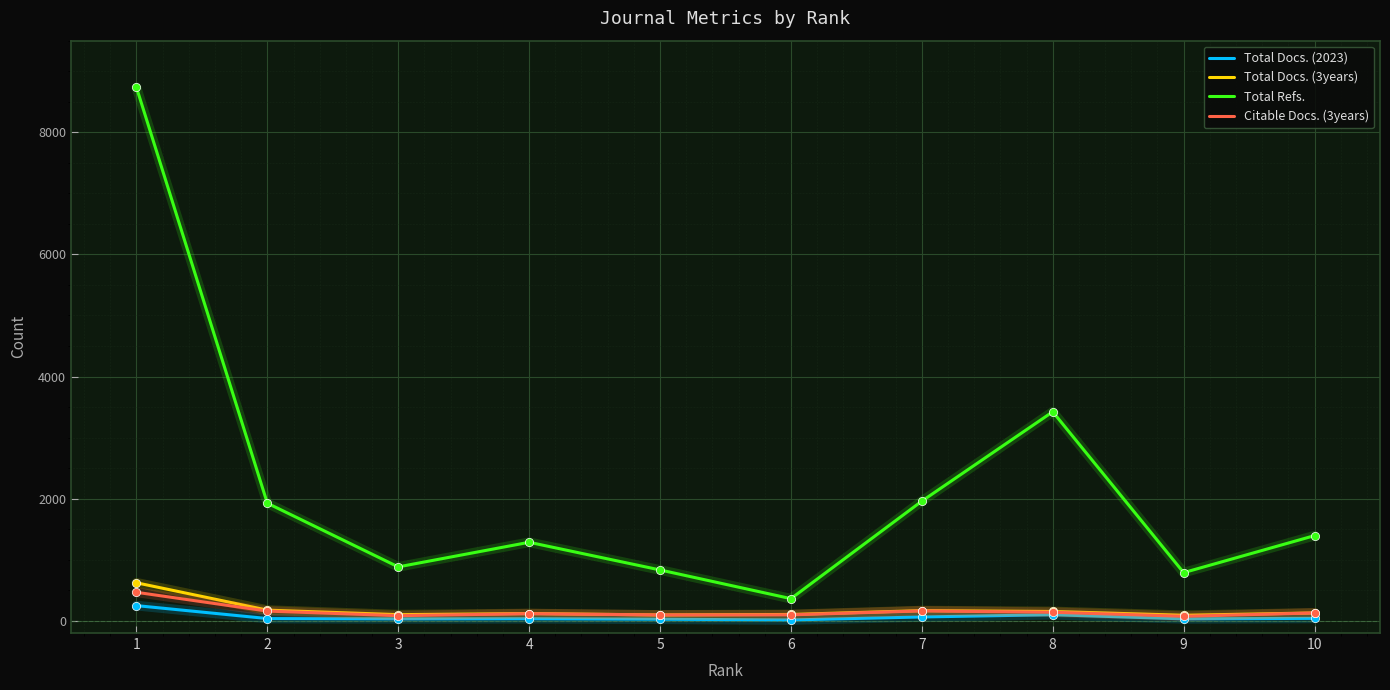

What are all the series names shown in the legend?

Total Docs. (2023), Total Docs. (3years), Total Refs., Citable Docs. (3years)